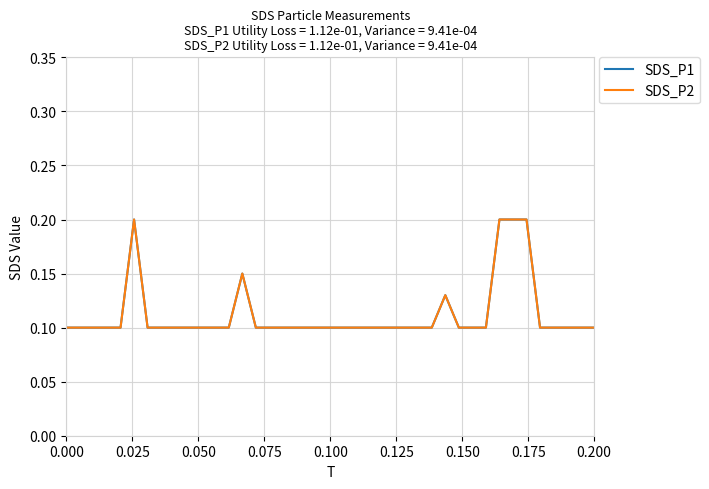

What is the greatest value displayed?

0.2